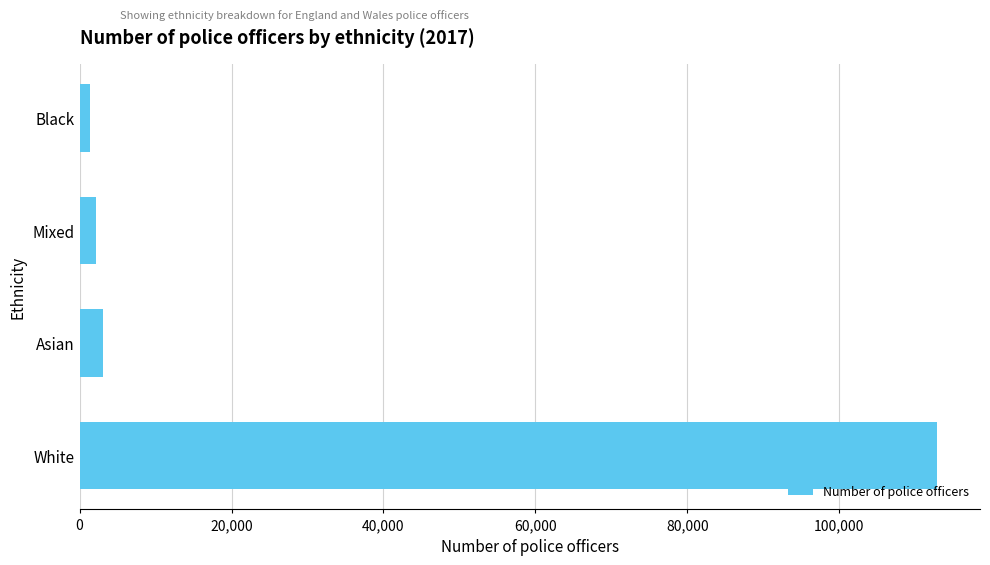

What is the greatest value displayed?

112869